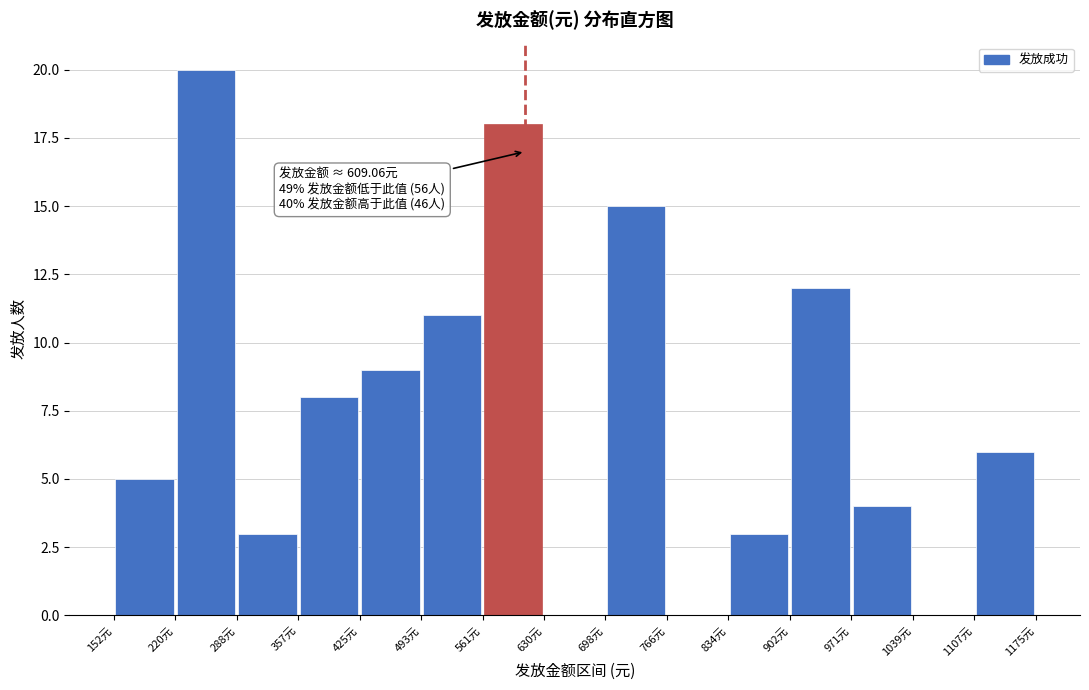

Over which range of the x-axis is the bar tallest?

220 to 290